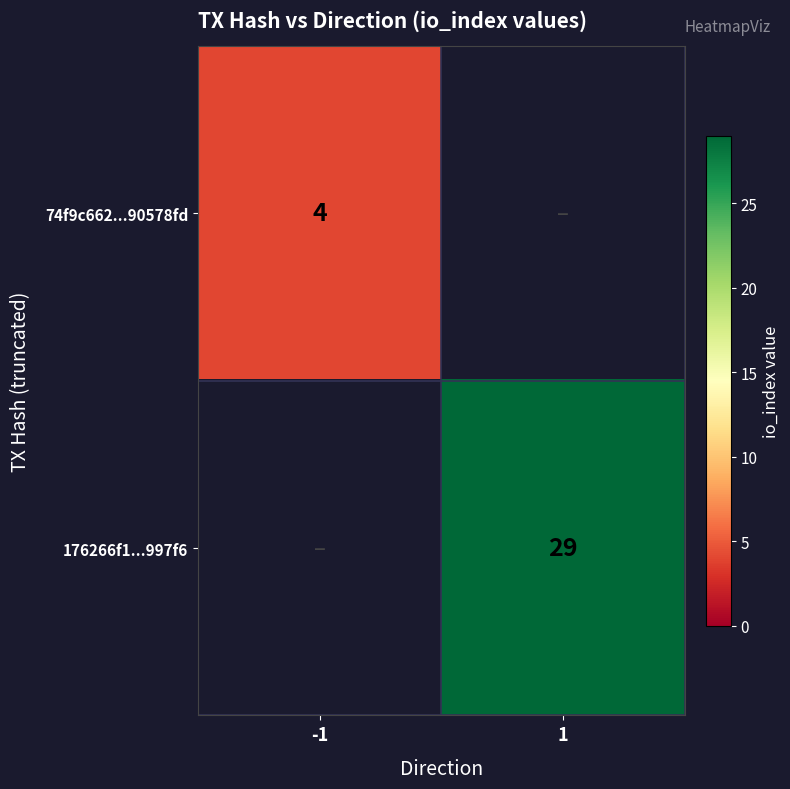

The 176266f1...997f6 series shows 42 at 1. True or false?

False